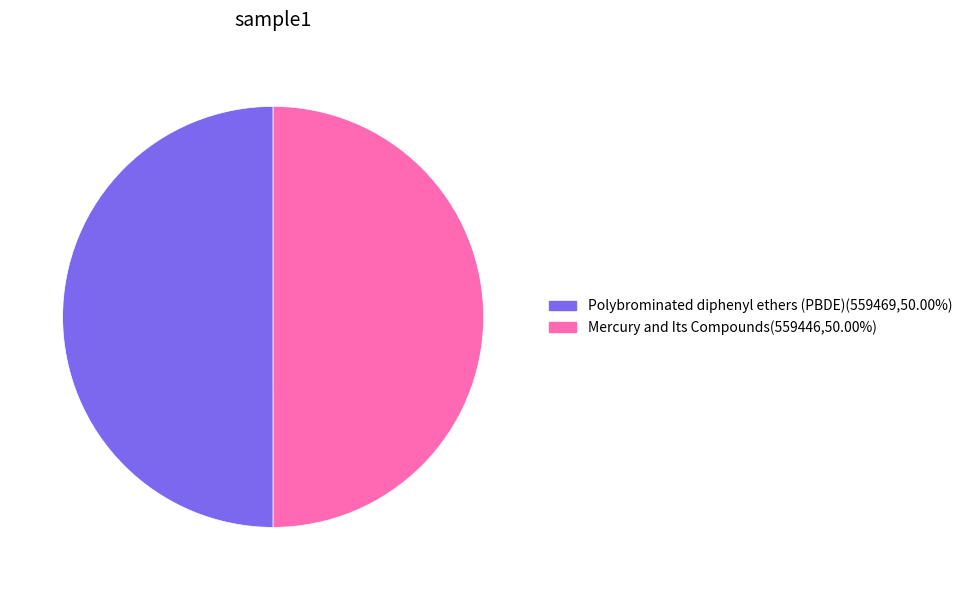

Approximately how many times larger is the value at Mercury and Its Compounds(559446,50.00%) compared to Polybrominated diphenyl ethers (PBDE)(559469,50.00%)?

1.0